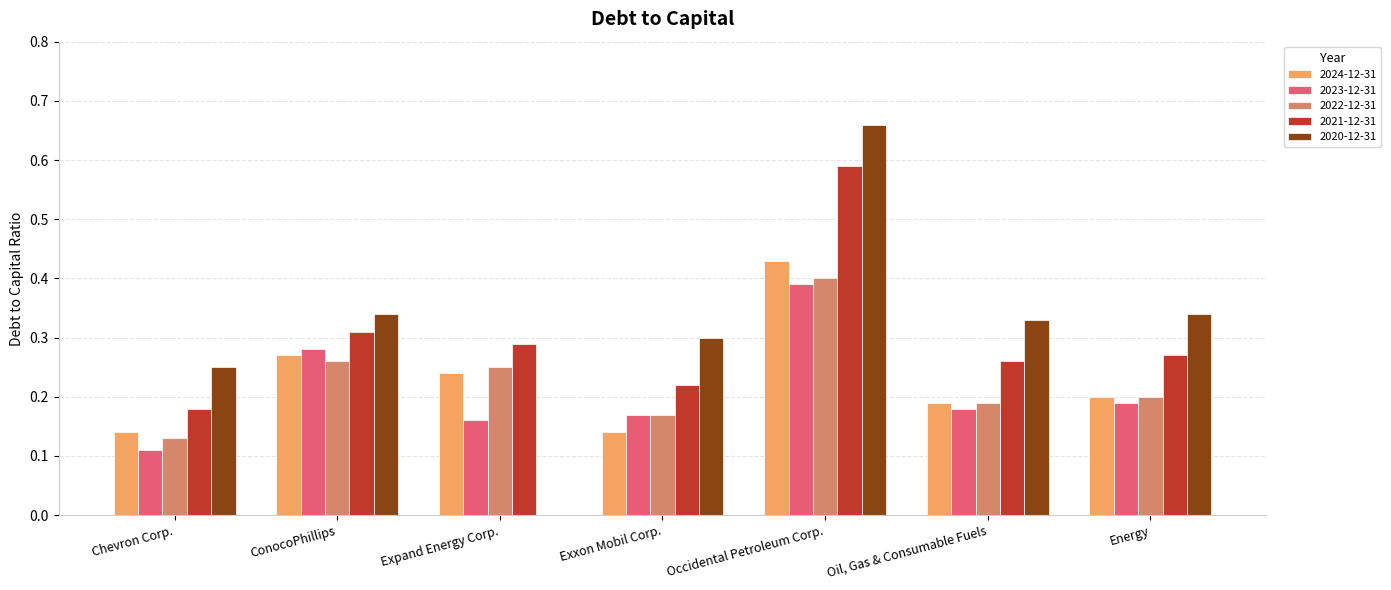

What is the sum of the 2022-12-31 values at Energy and ConocoPhillips?

0.5